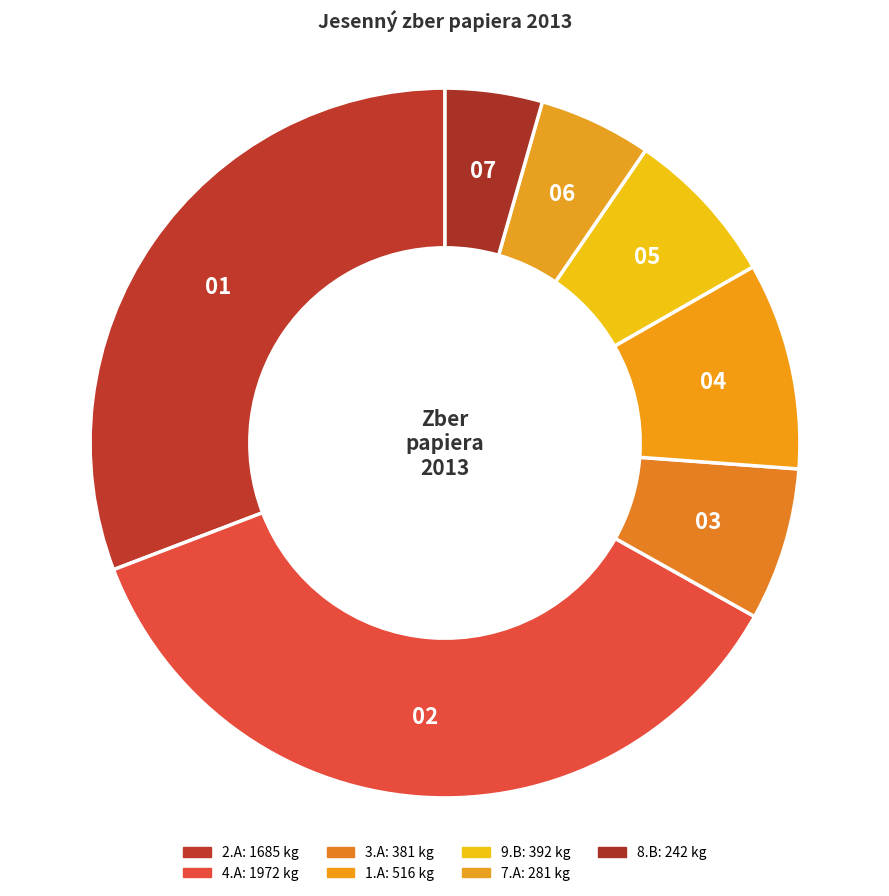

Does any single category account for the majority?

No